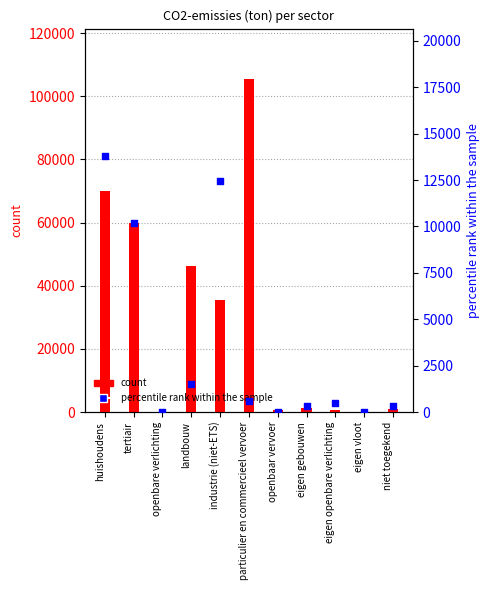

What are all the series names shown in the legend?

count, percentile rank within the sample